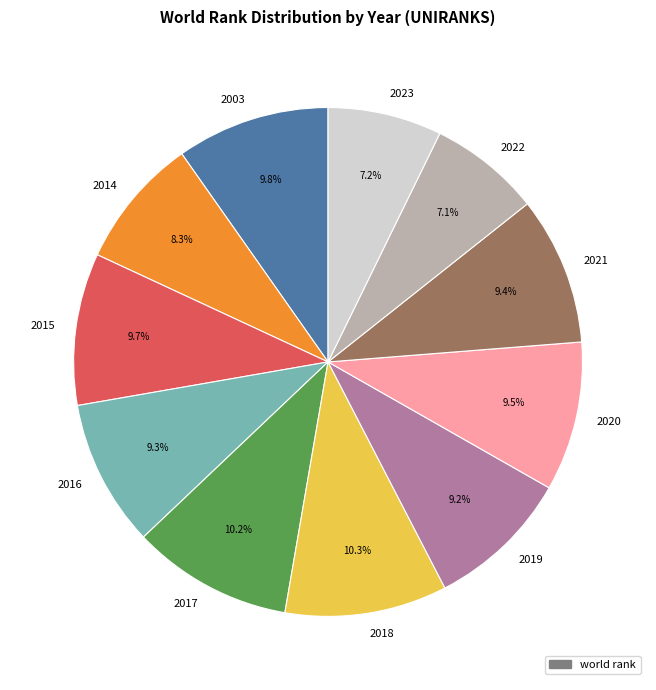

To the nearest percent, what is the combined percentage of 2018 and 2022?

17%